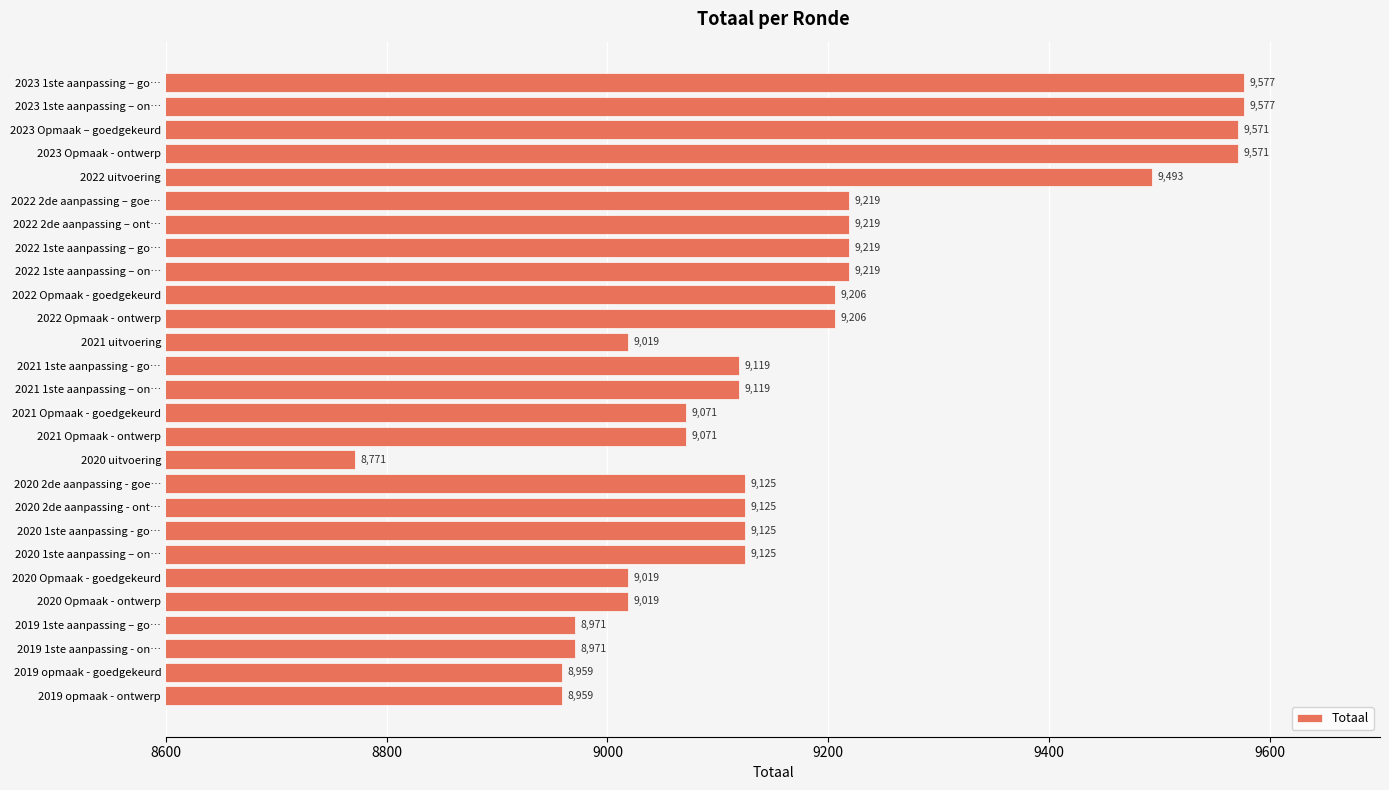

What is the label of the 18th bar from the top?

2020 2de aanpassing - goe…